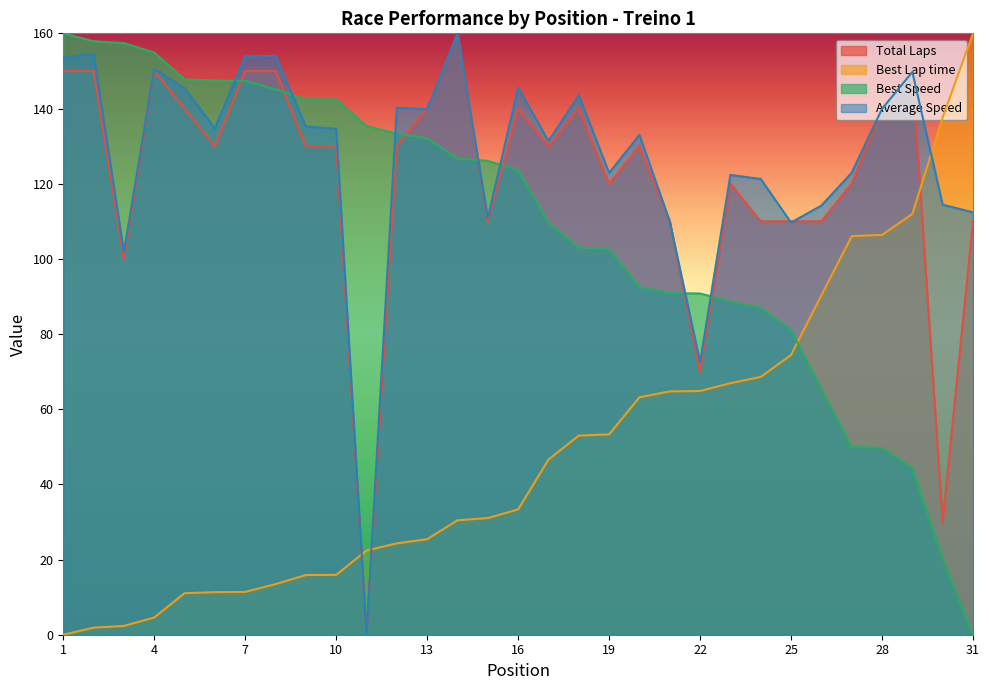

Does the chart display data point markers on the line(s)?

No